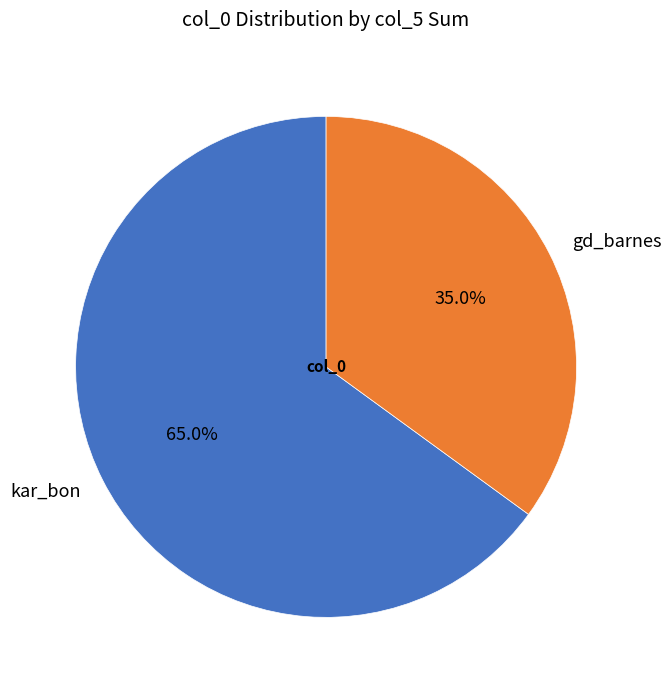

Between gd_barnes and kar_bon, which is larger?

kar_bon